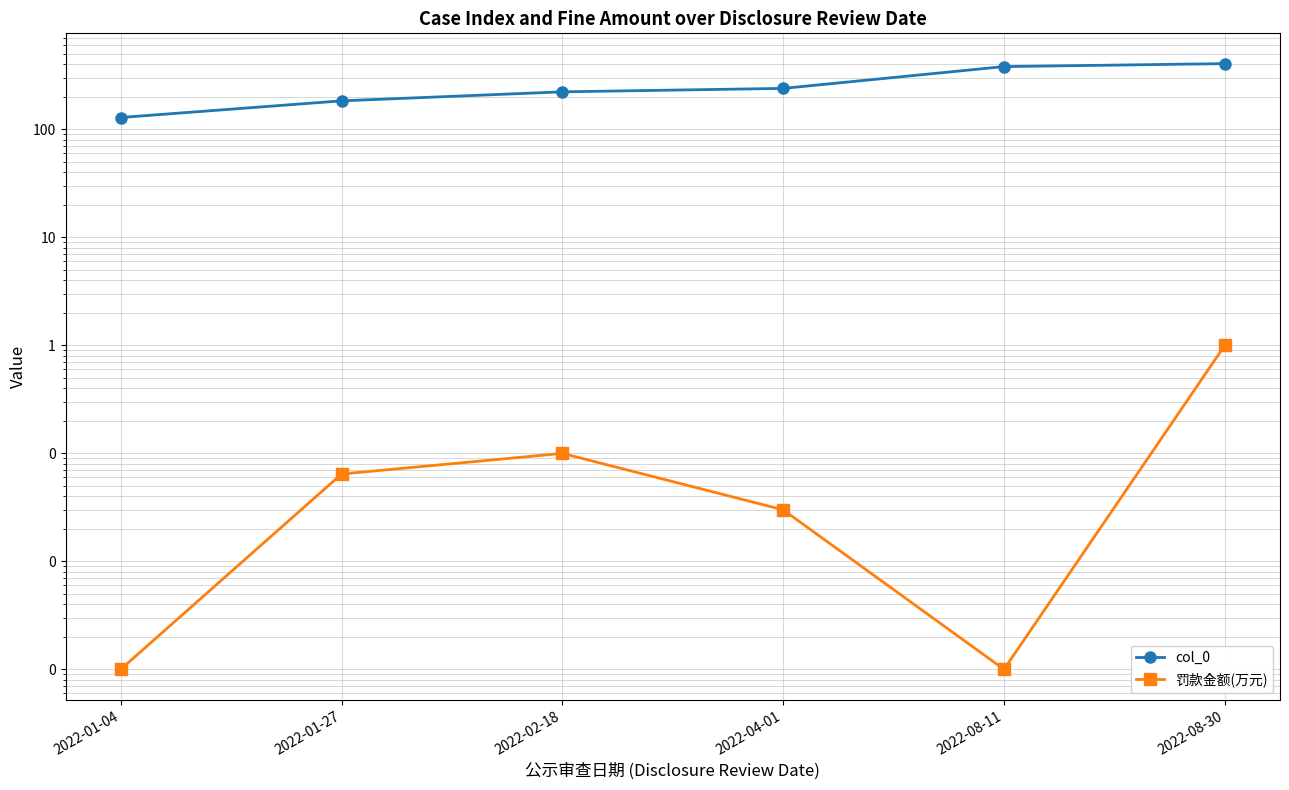

Between 2022-04-01 and 2022-08-30, which series saw the biggest shift?

col_0